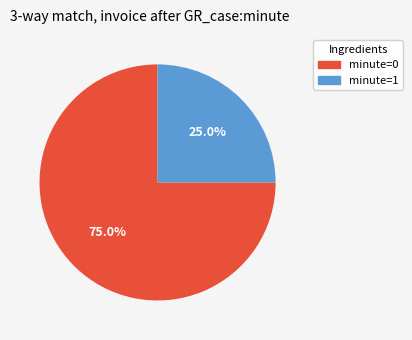

To the nearest percent, what is the average slice percentage?

50%